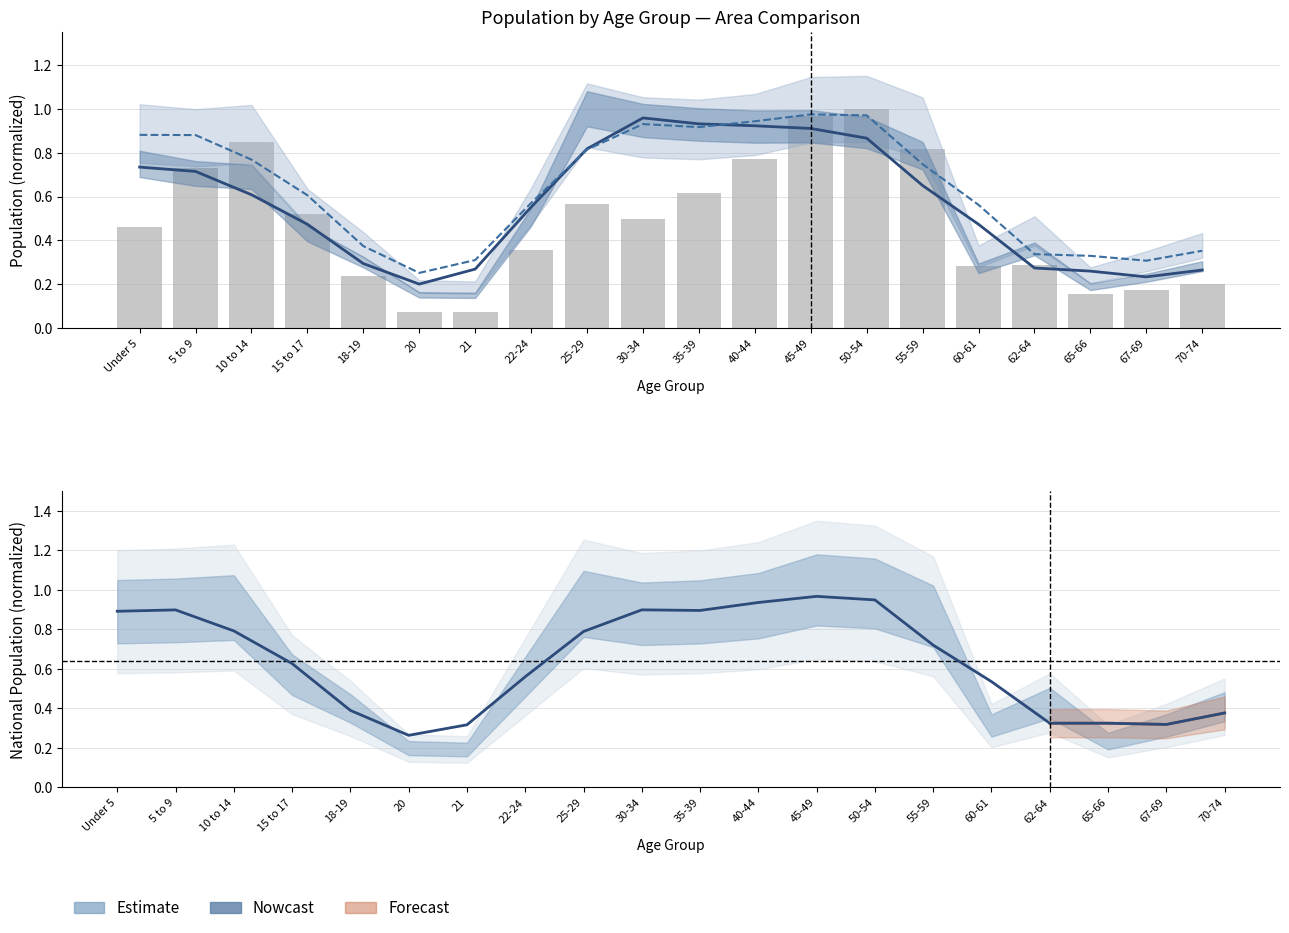

What is the label of the 20th bar from the right?

Under 5